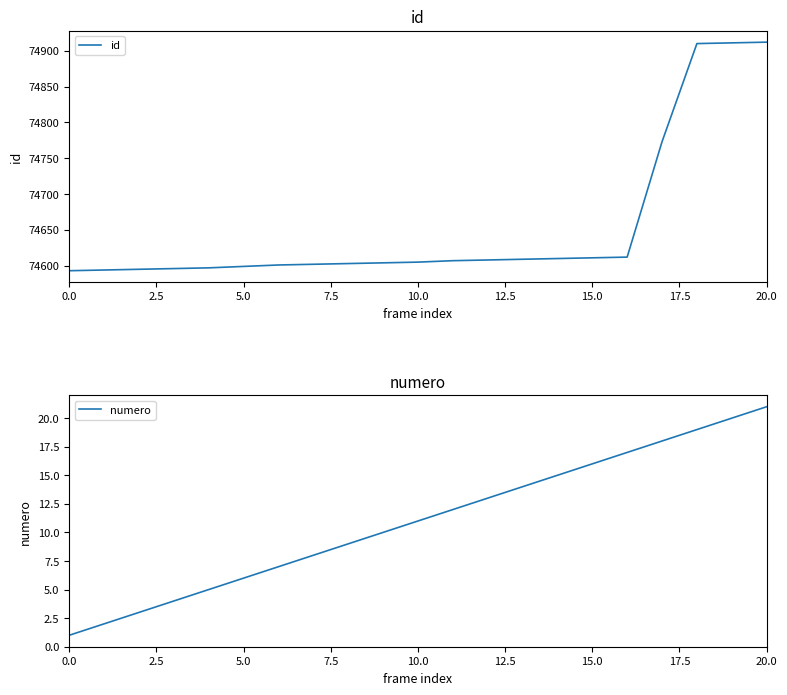

True or false: id and numero cross at least once.

False